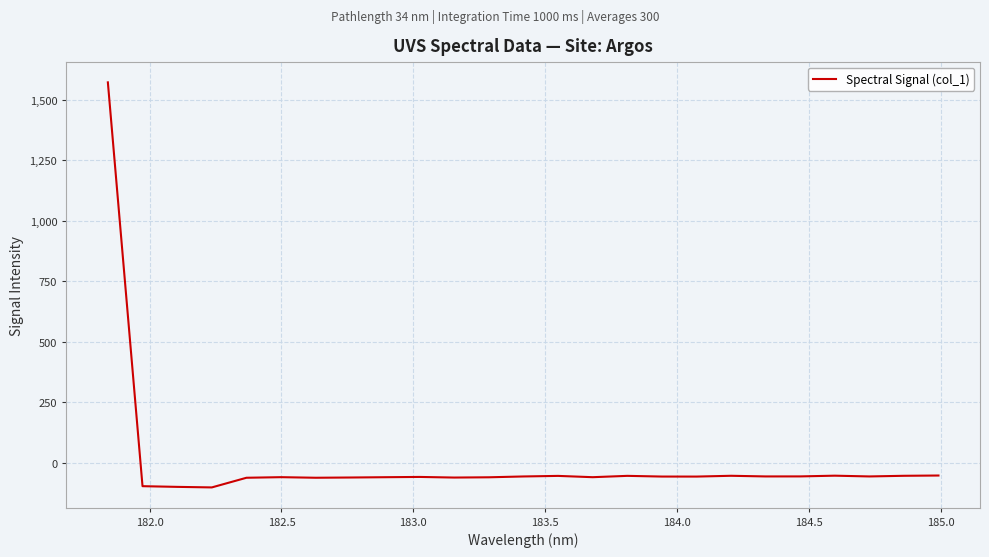

What is the greatest value displayed?

1570.7